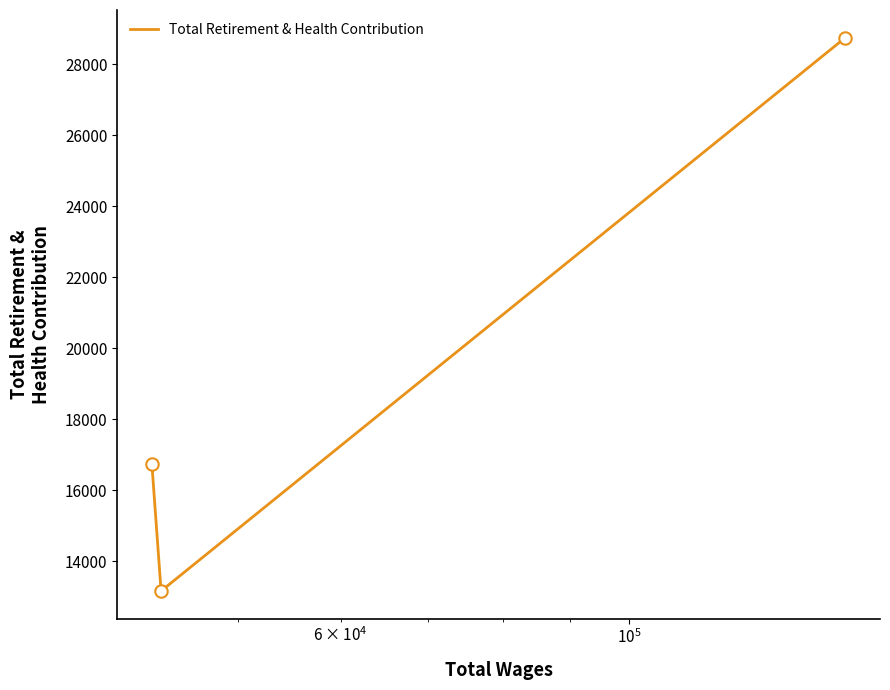

What is the maximum value shown in the chart?

28749